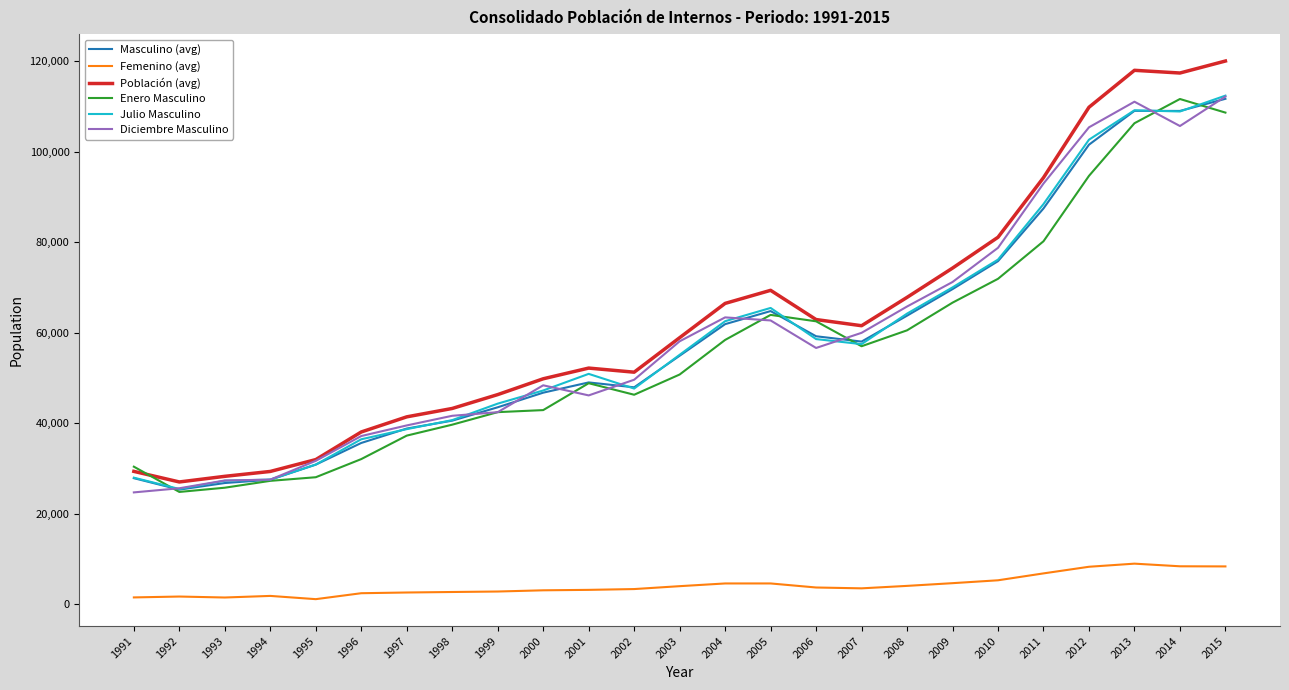

True or false: Masculino (avg) and Femenino (avg) cross at least once.

False